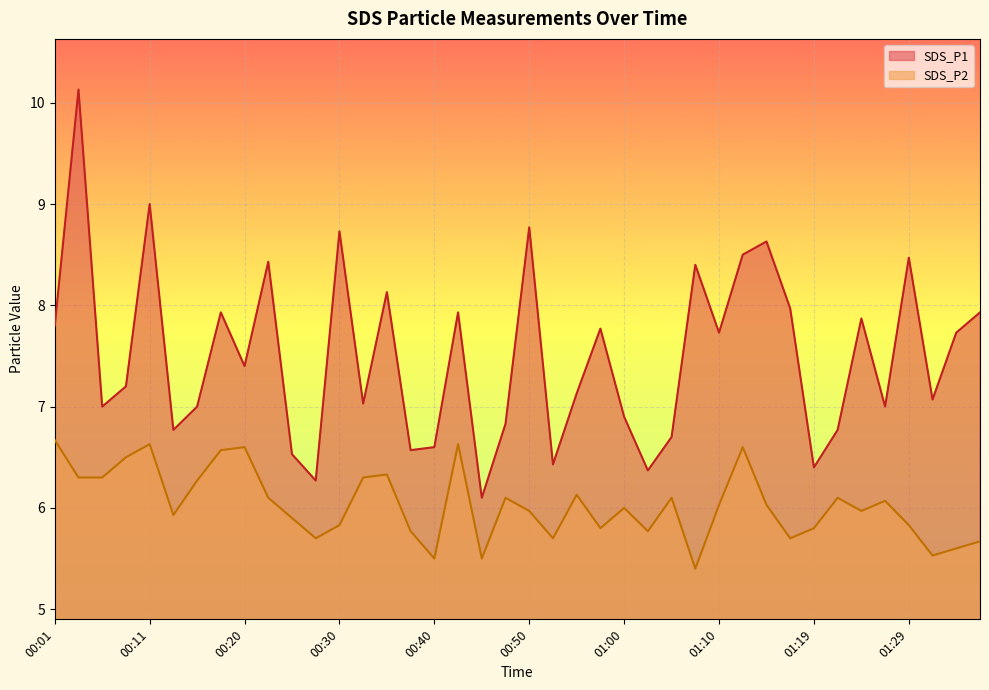

In SDS_P2, how many points are lower than both neighbors (excluding endpoints)?

11